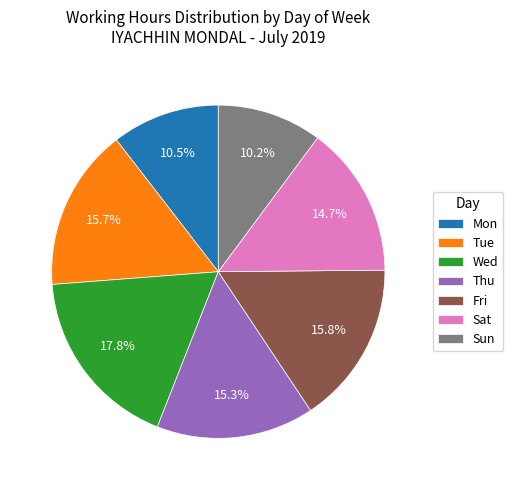

What is the largest slice in the pie chart?

Wed